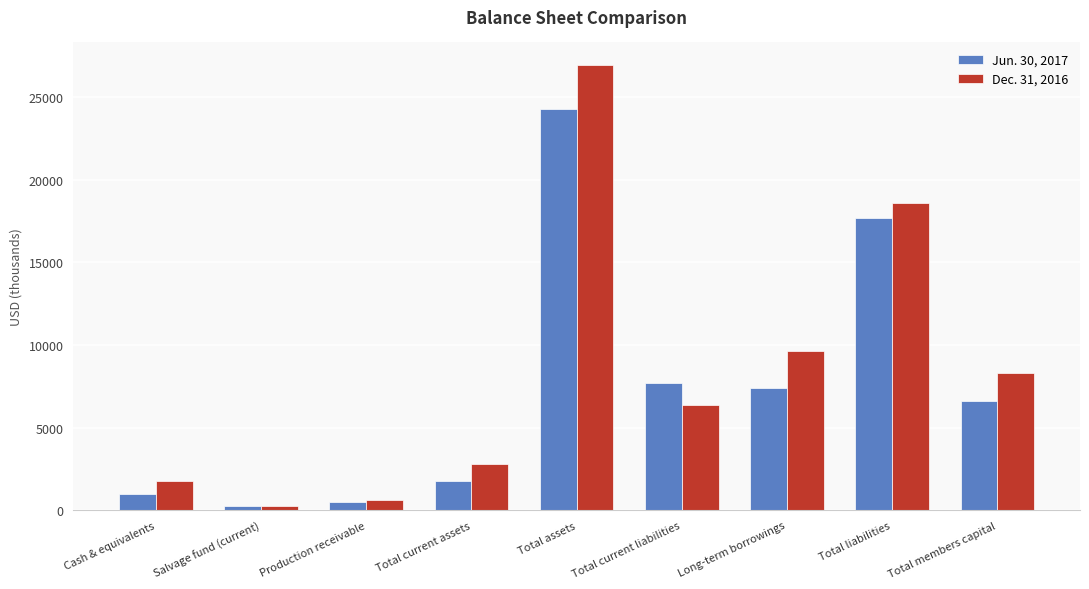

What is the spread (max minus min) of values at Long-term borrowings?

2246